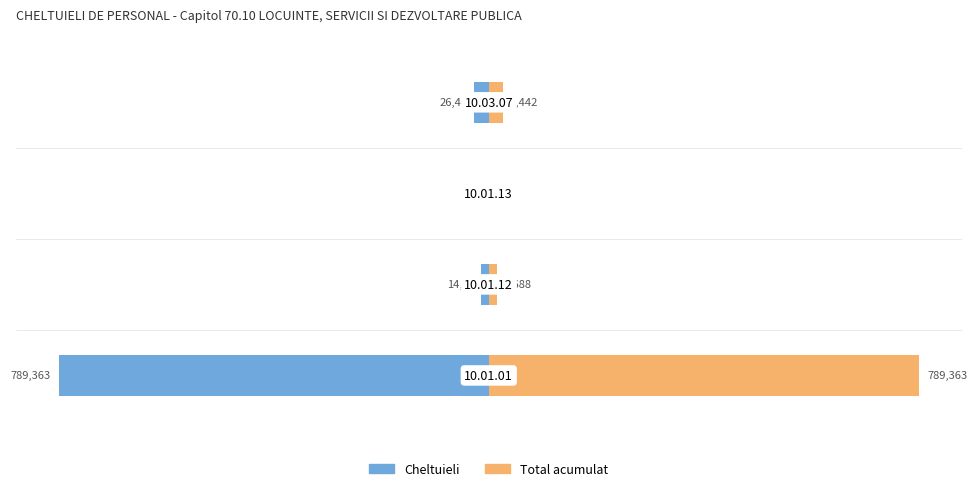

What is the difference between the maximum and minimum values in the Total acumulat series?

789063